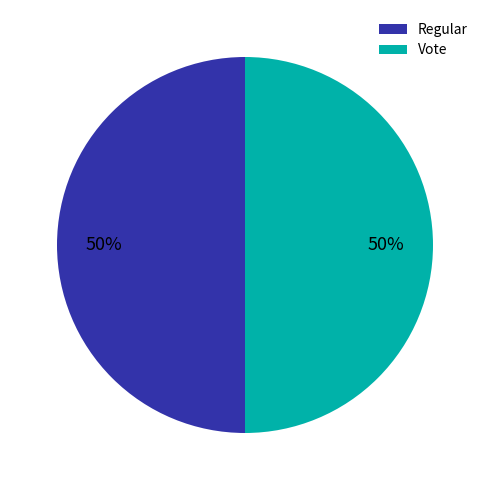

Approximately how many times larger is the value at Vote compared to Regular?

1.0